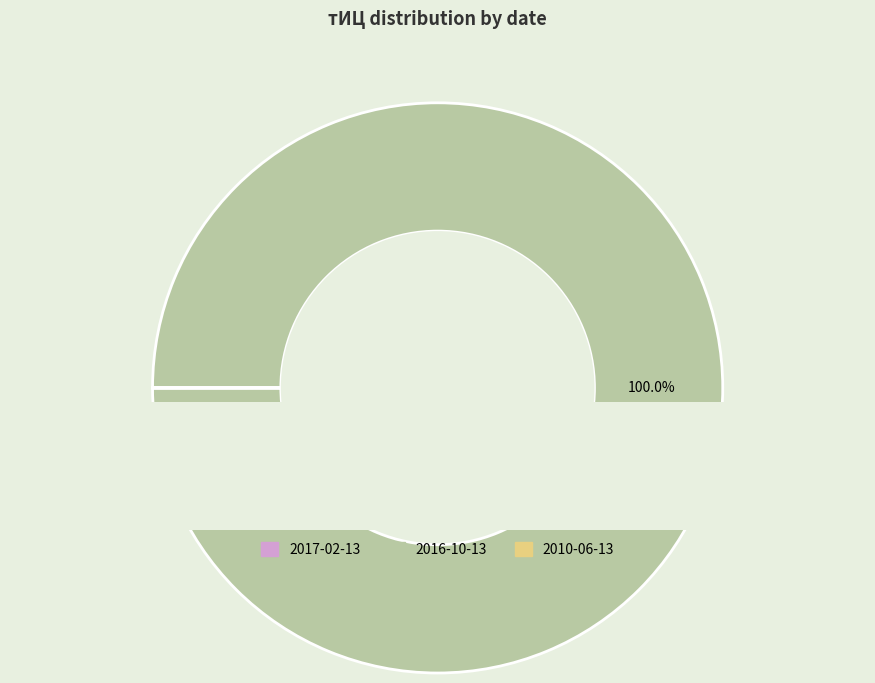

The 2016-10-13 slice represents 99% of the pie. True or false?

False